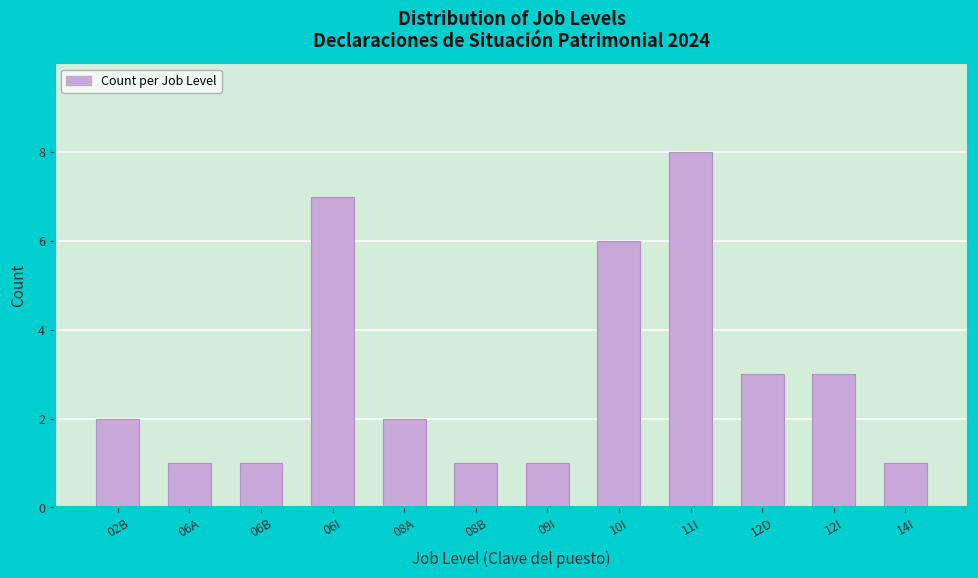

Reading right to left, what are all the values shown in this chart?

1	3	3	8	6	1	1	2	7	1	1	2